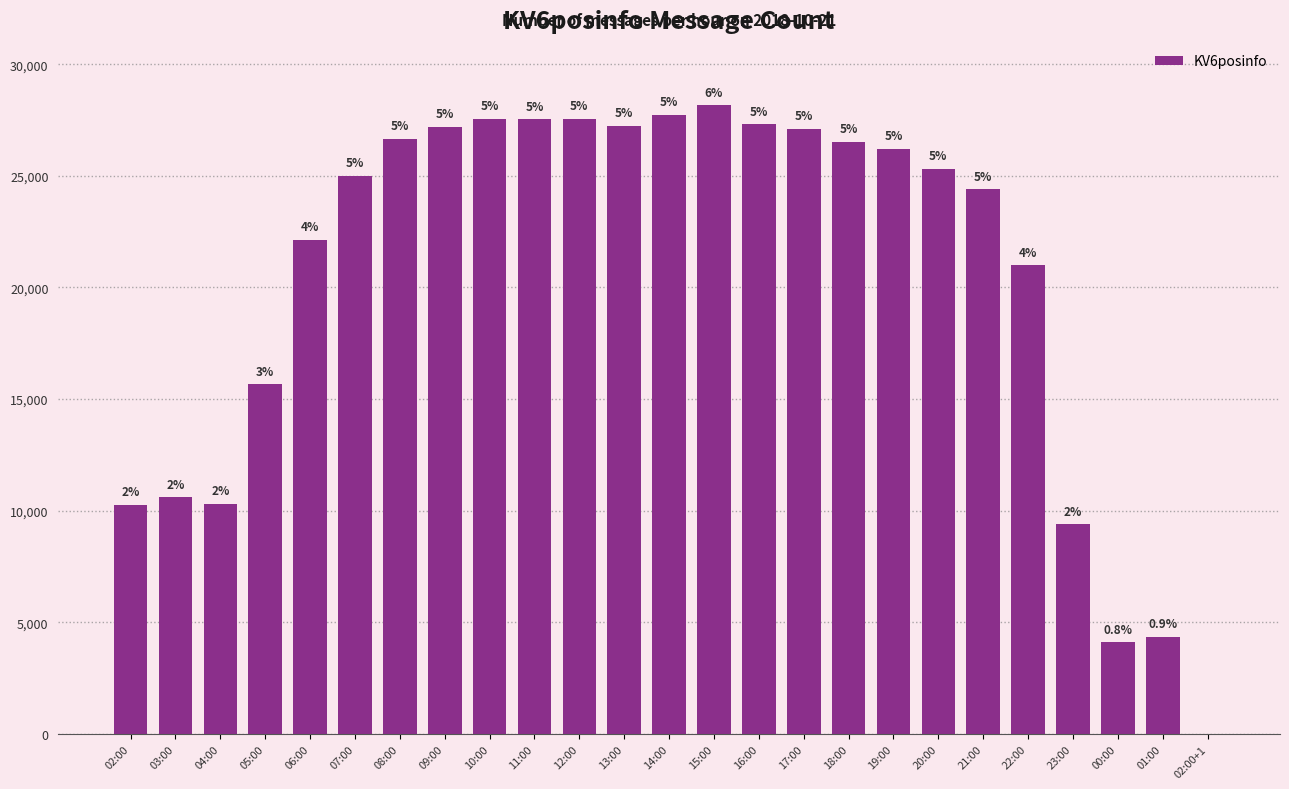

Does the chart contain stacked bars?

No